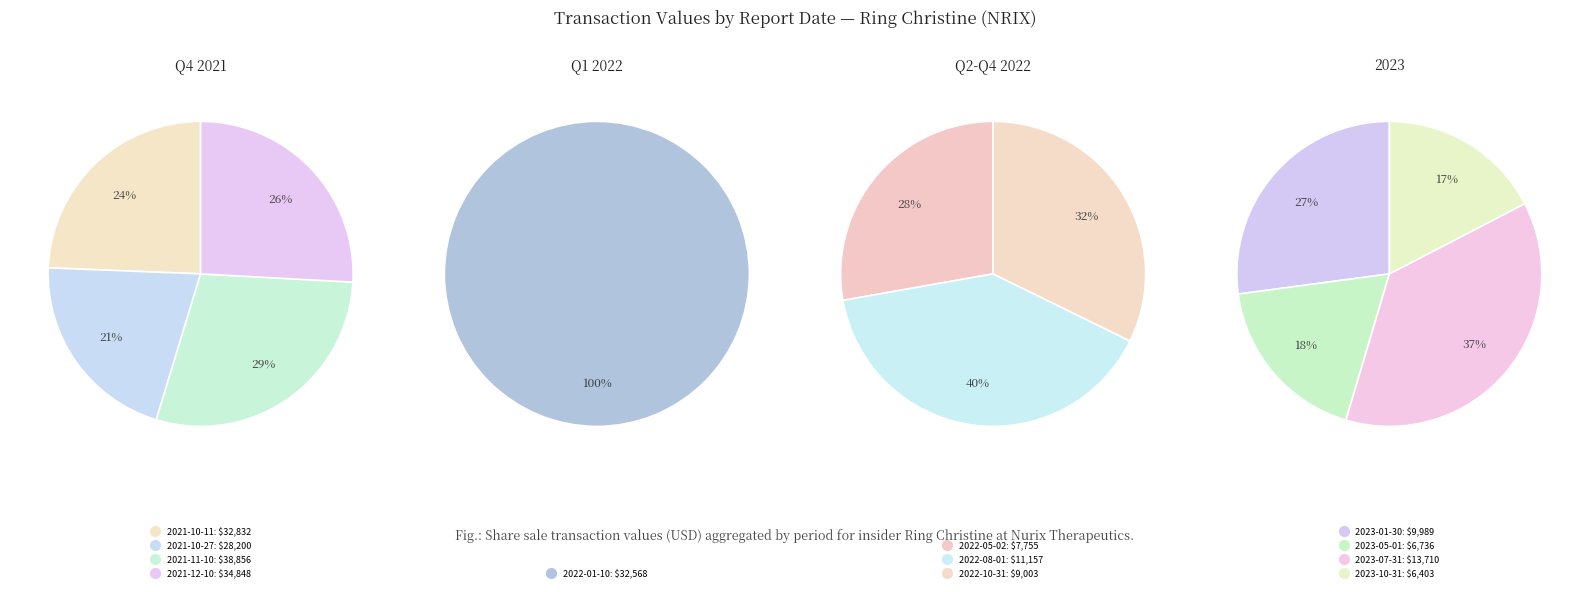

Which category has the smallest portion of the pie?

2023-10-31